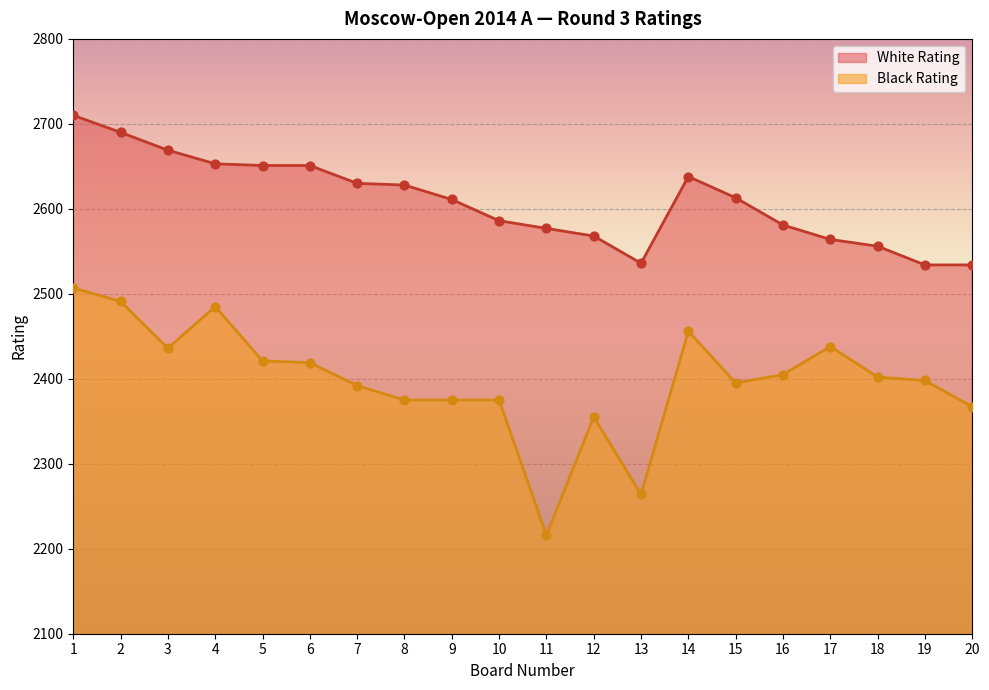

Which series has the largest total across all categories?

White Rating